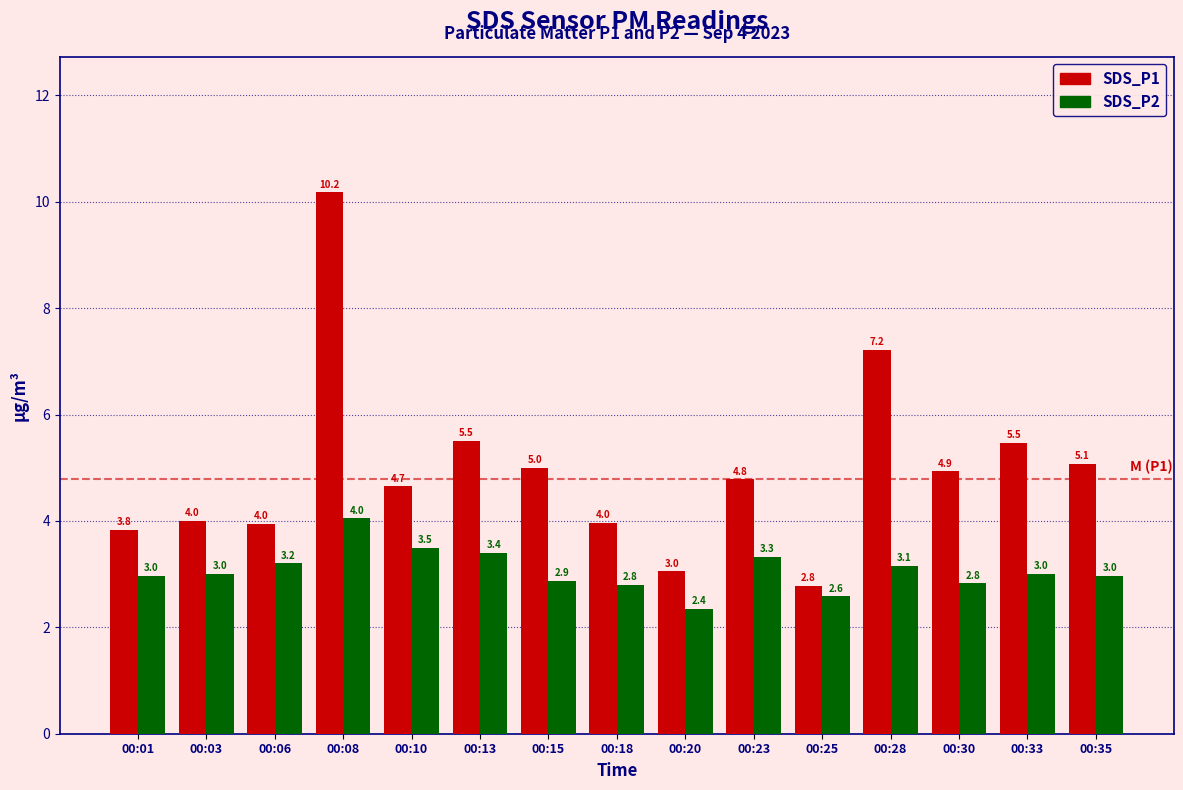

List the series in order of their overall mean, highest first.

SDS_P1, SDS_P2